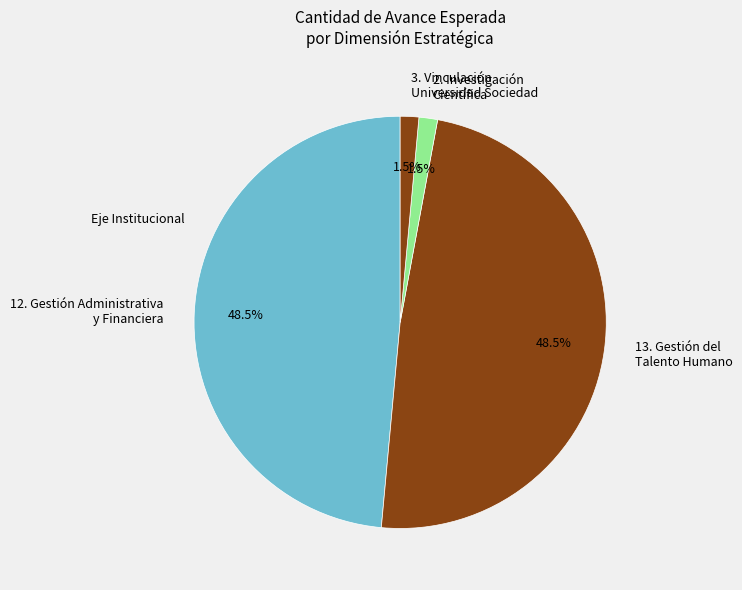

Is 3. Vinculación Universidad Sociedad the majority of the pie?

No